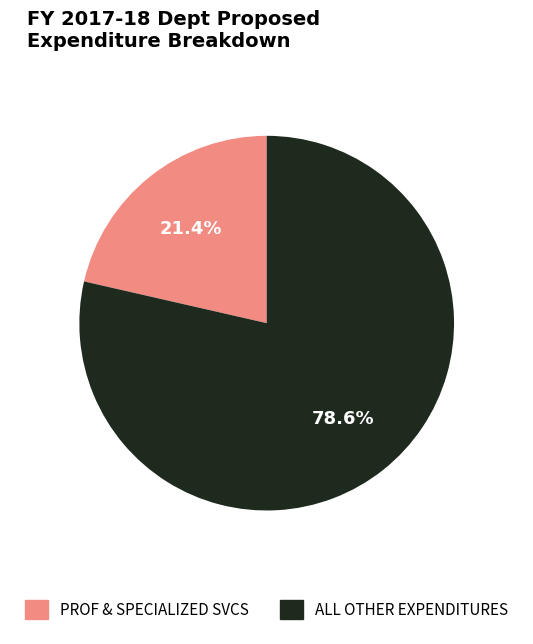

Is there any slice that represents more than half of the pie?

Yes